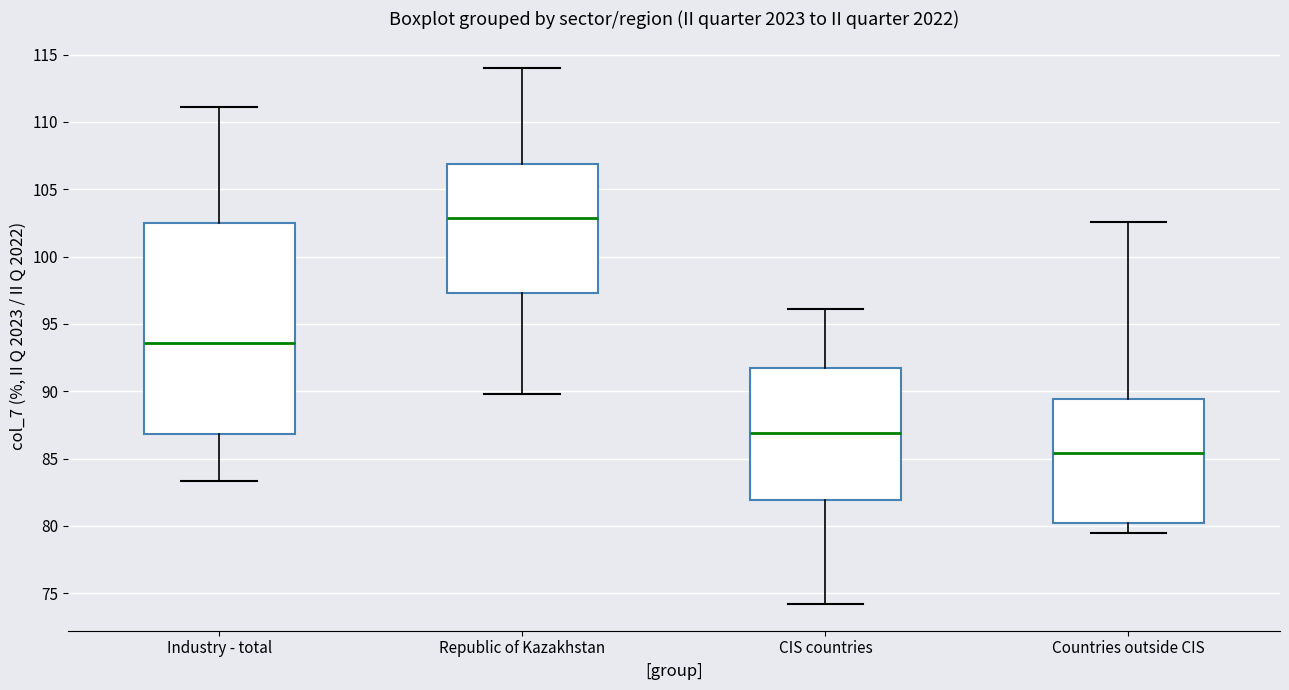

Reading left to right, transcribe this box plot: for each box, give where its median line is, the range the box spans, and where its two whiskers end, as read against the y-axis. The values are not printed on the chart, so give them approximately, as read against the axis.

Industry - total: median 93.5, box 87.0 to 102.5, whiskers 83.5 to 111.0
Republic of Kazakhstan: median 103.0, box 97.5 to 107.0, whiskers 90.0 to 114.0
CIS countries: median 87.0, box 82.0 to 92.0, whiskers 74.0 to 96.0
Countries outside CIS: median 85.5, box 80.0 to 89.5, whiskers 79.5 to 102.5